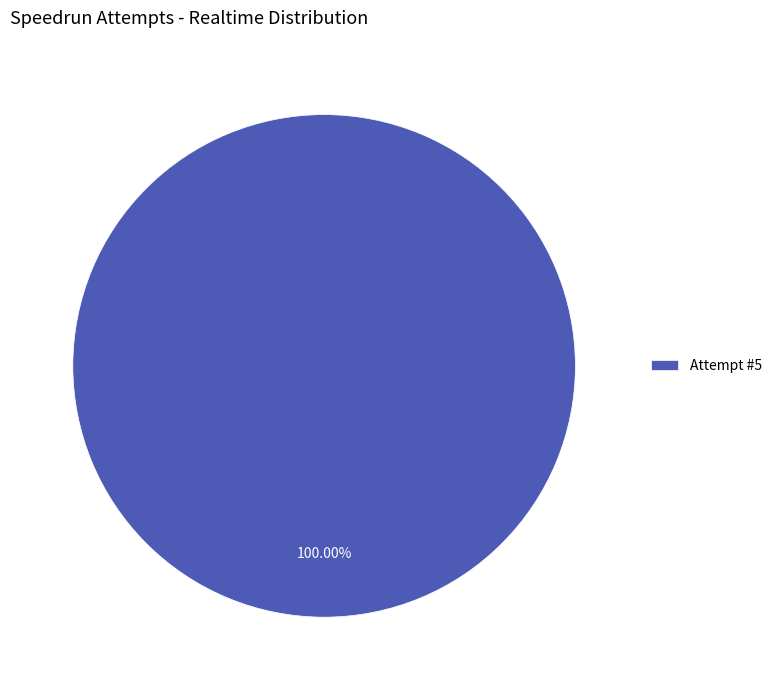

Count the number of slices in the pie.

1